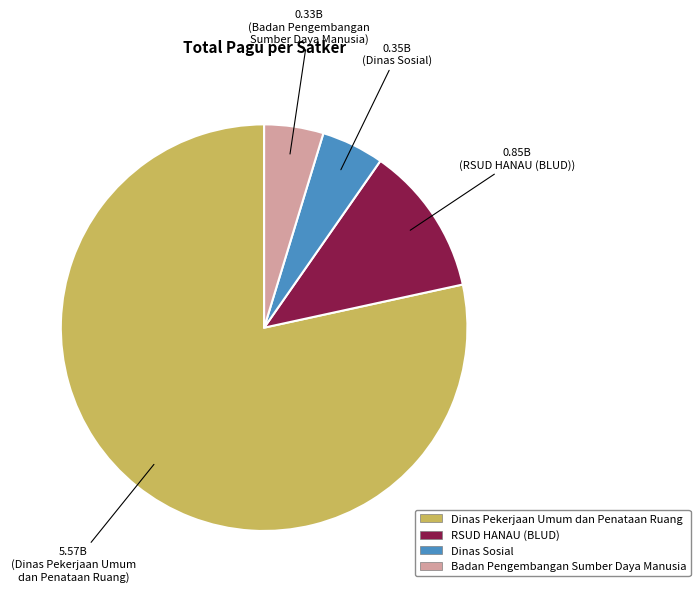

Is there a majority slice in this chart?

Yes